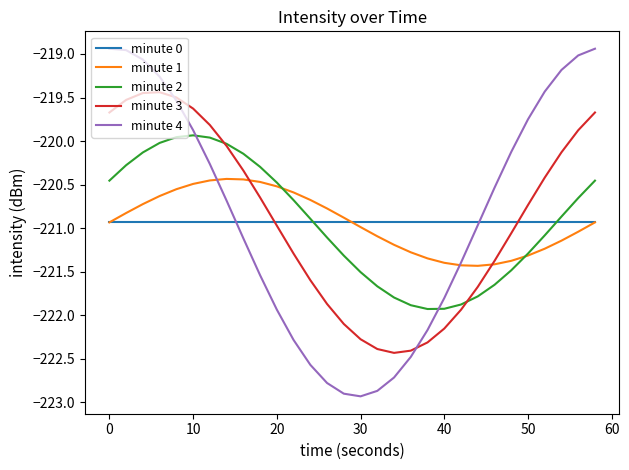

What is the greatest value displayed?

-218.9